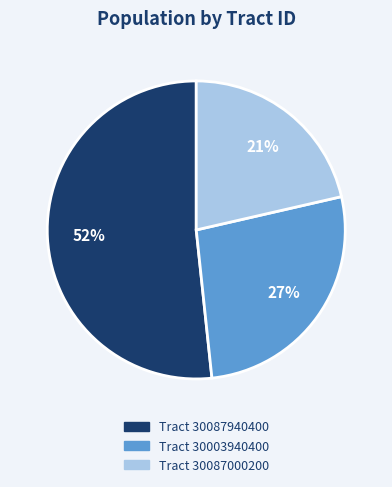

Does any single category account for the majority?

Yes